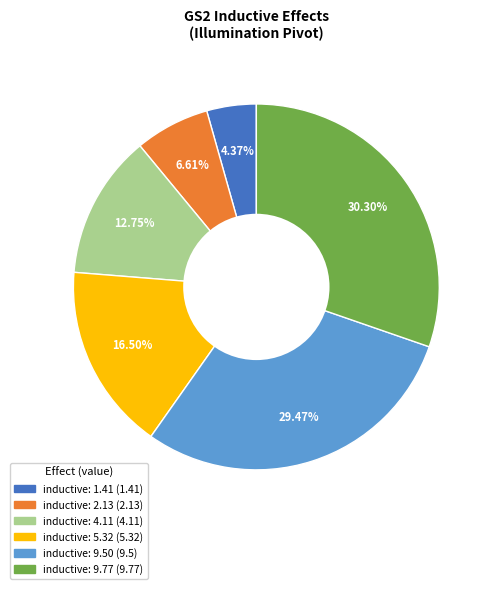

How much of the chart is everything except inductive: 9.50?

70.5%